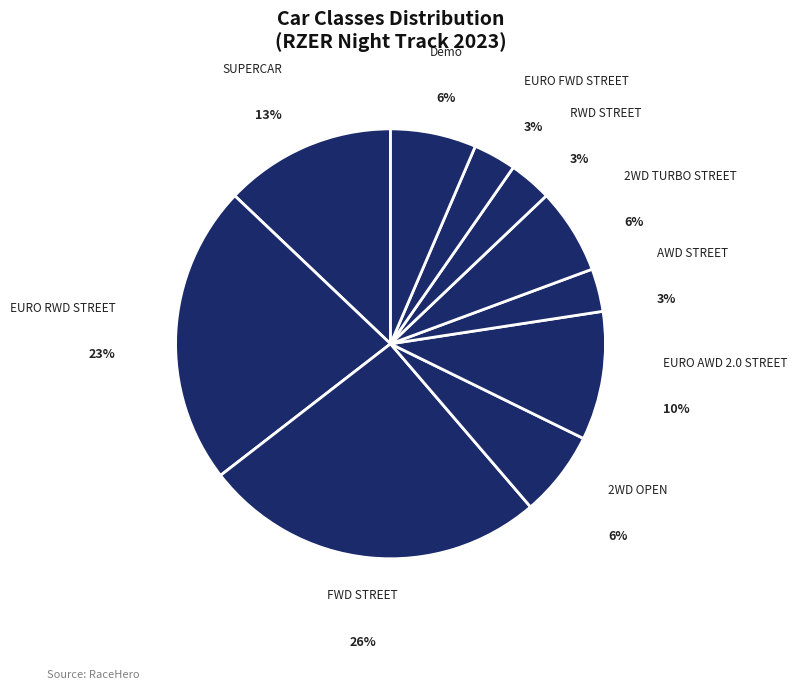

Count the number of slices in the pie.

10